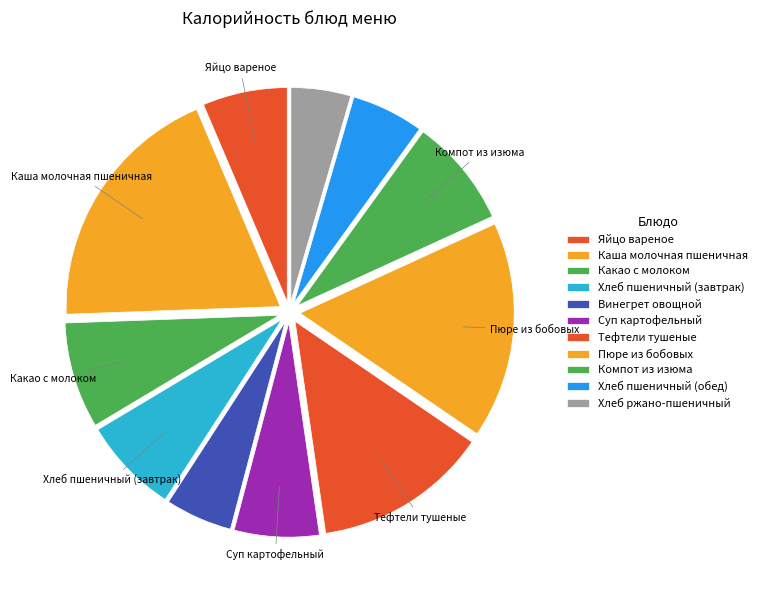

To the nearest percent, what is the average slice percentage?

9%